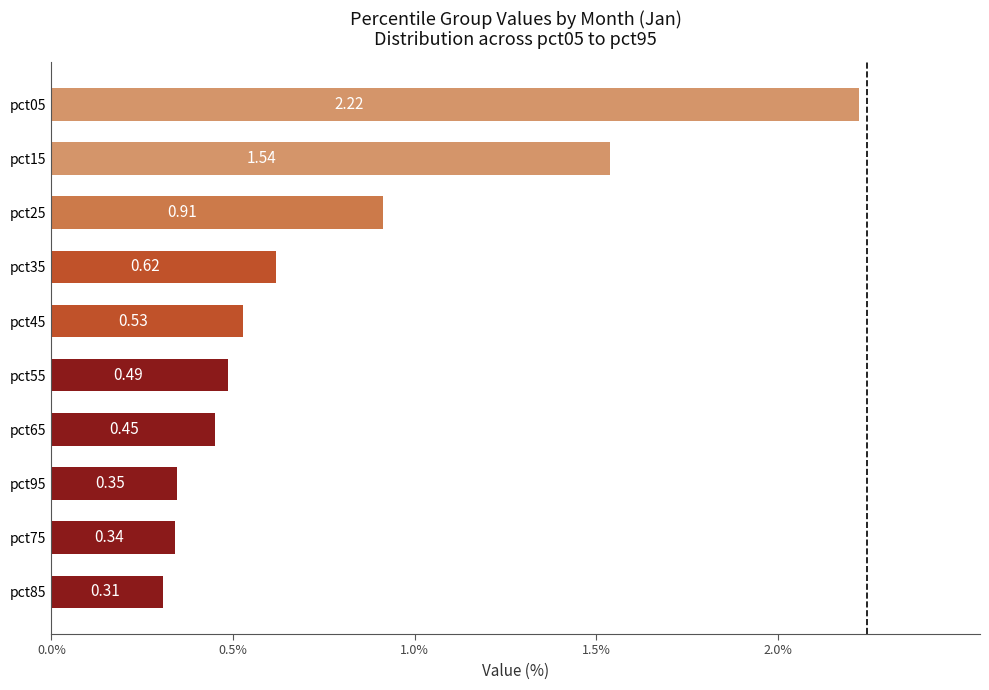

What is the average value?

0.8